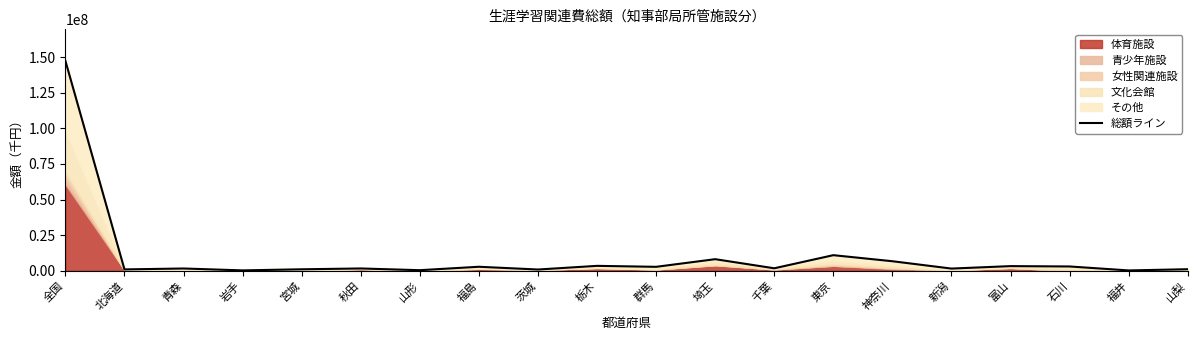

Reading right to left, what are all the values shown in this chart?

1035956	190203	2970268	3215913	1490307	6652244	10906384	1694282	8093444	2723272	3401427	827876	2767163	356642	1571377	984659	220618	1547018	908857	147493563